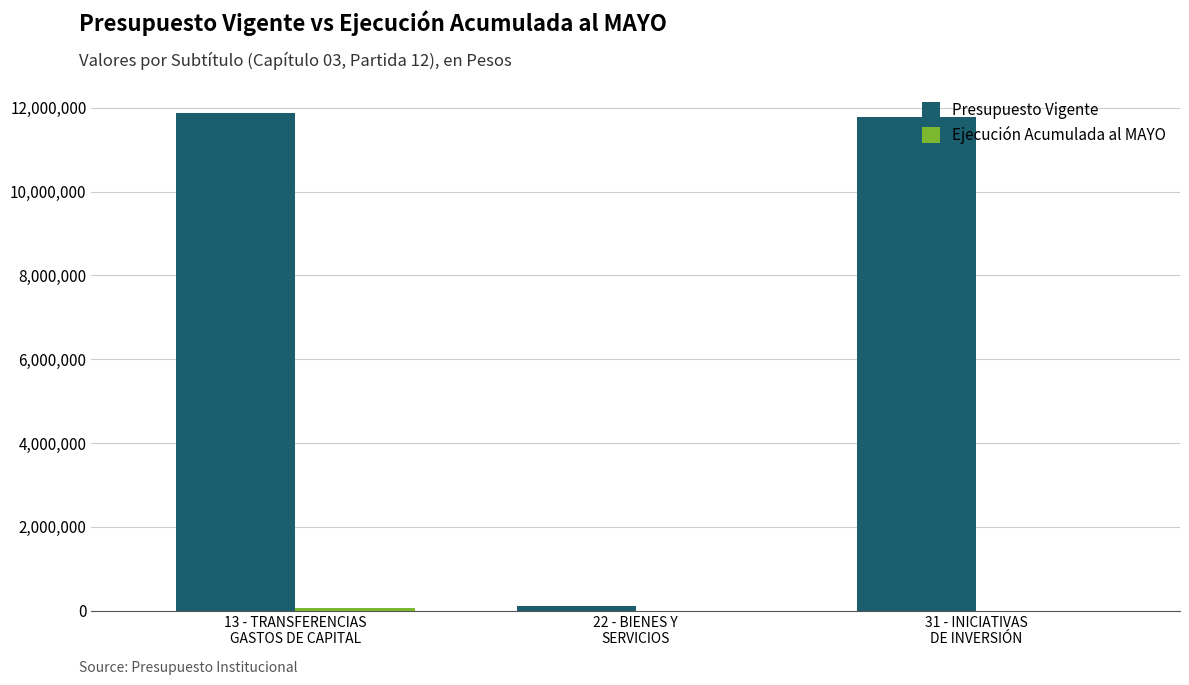

What is the sum of all Presupuesto Vigente values?

23755760